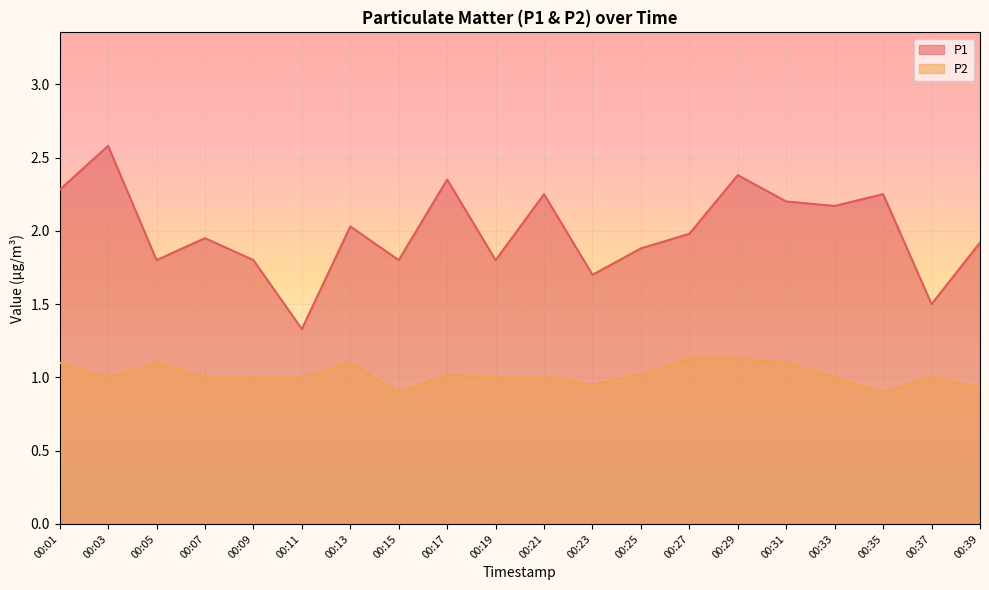

What are all the series names shown in the legend?

P1, P2